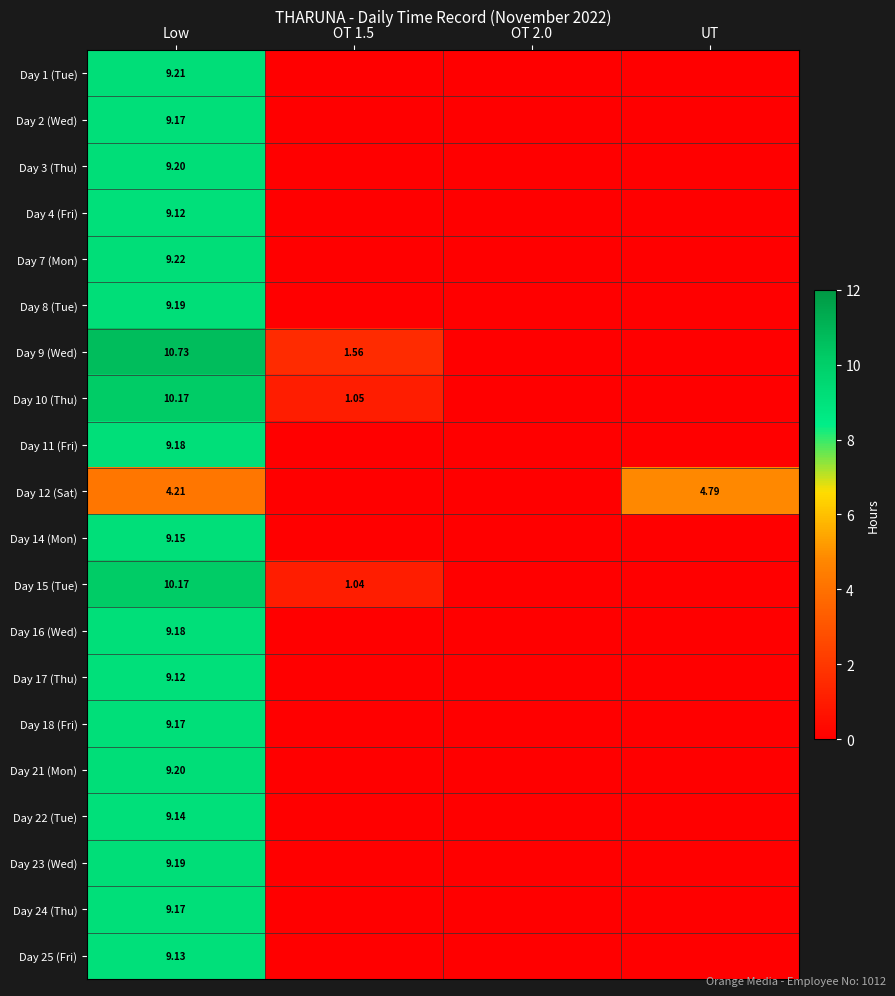

The value of Day 21 (Mon) at OT 1.5 is 0.0. True or false?

True